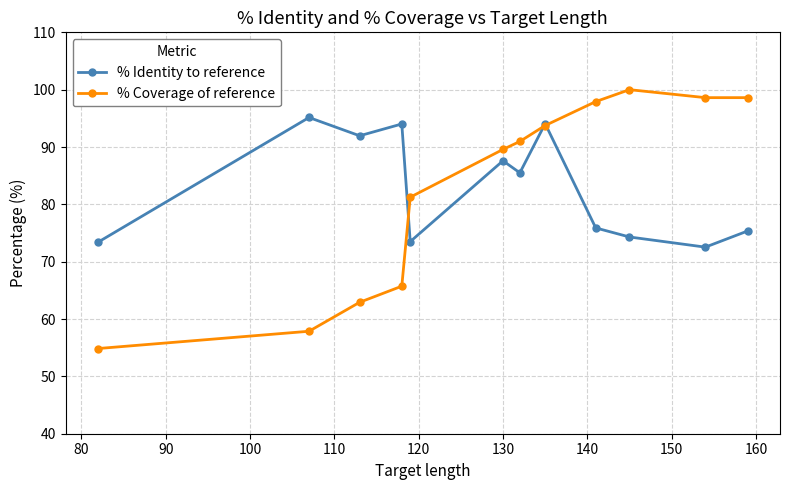

What is the minimum value shown in the chart?

54.9